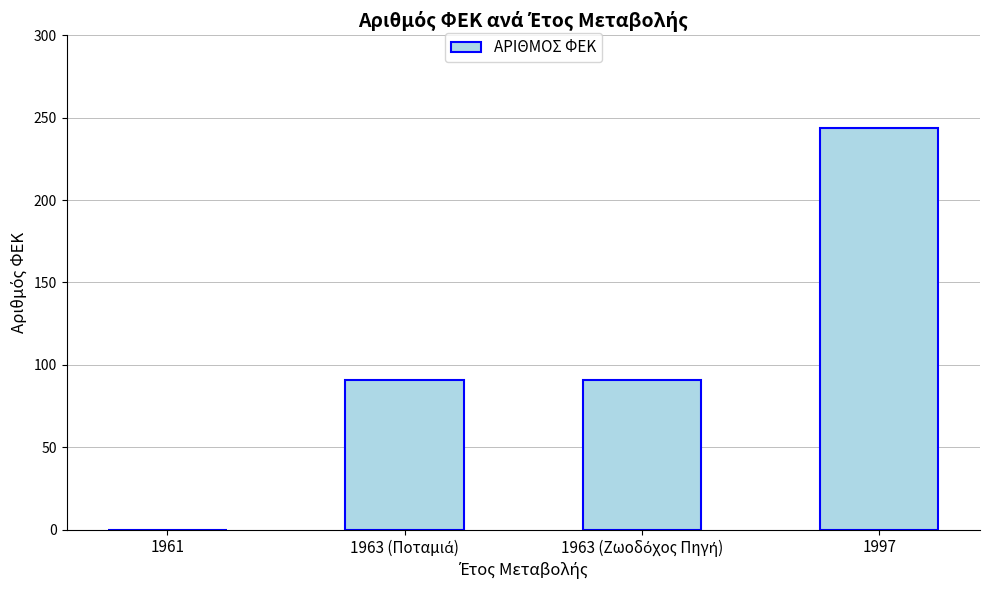

What is the maximum value shown in the chart?

244